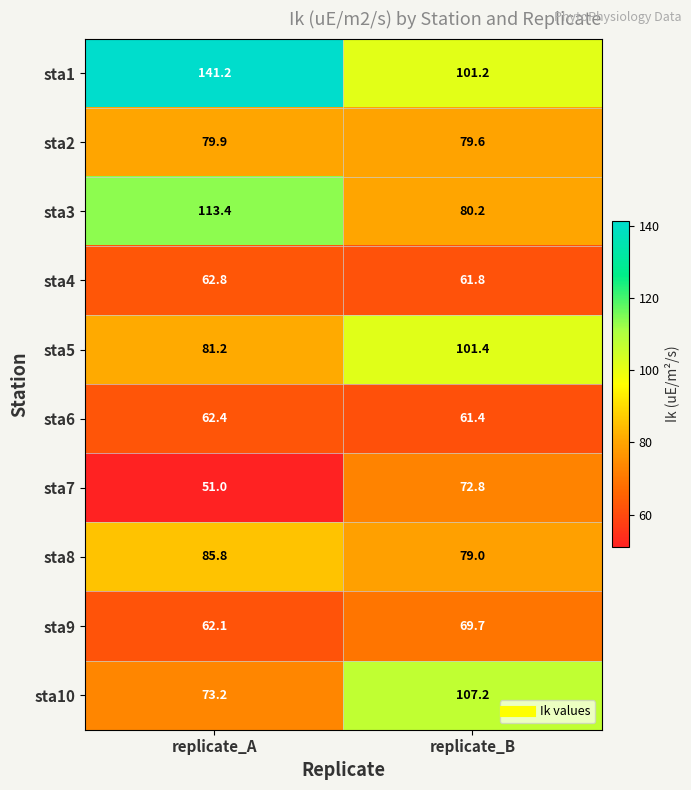

What is the average value of the sta6 series?

61.9